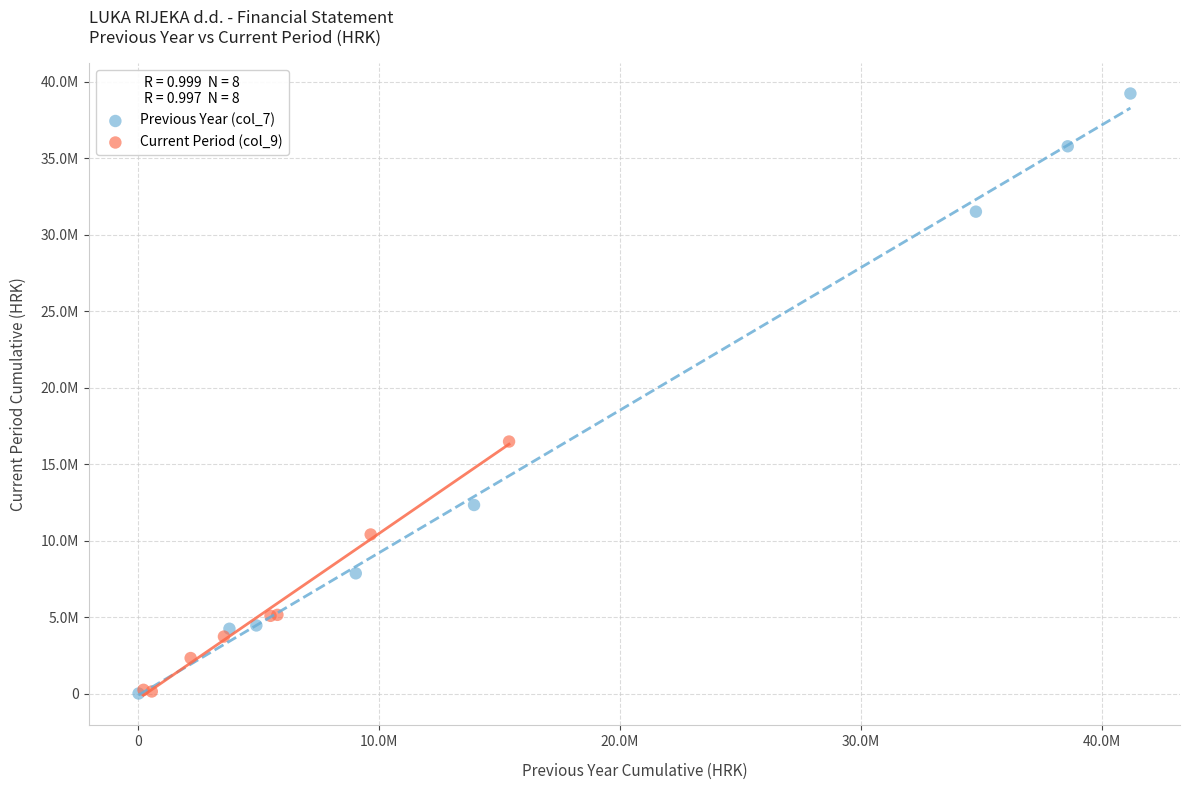

What are all the series names shown in the legend?

Previous Year (col_7), Current Period (col_9)